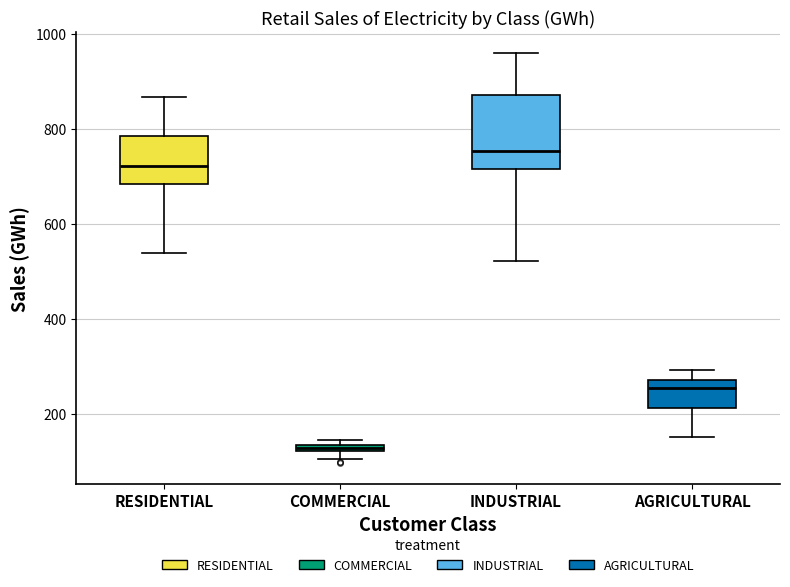

Which box's median line is the lowest?

COMMERCIAL